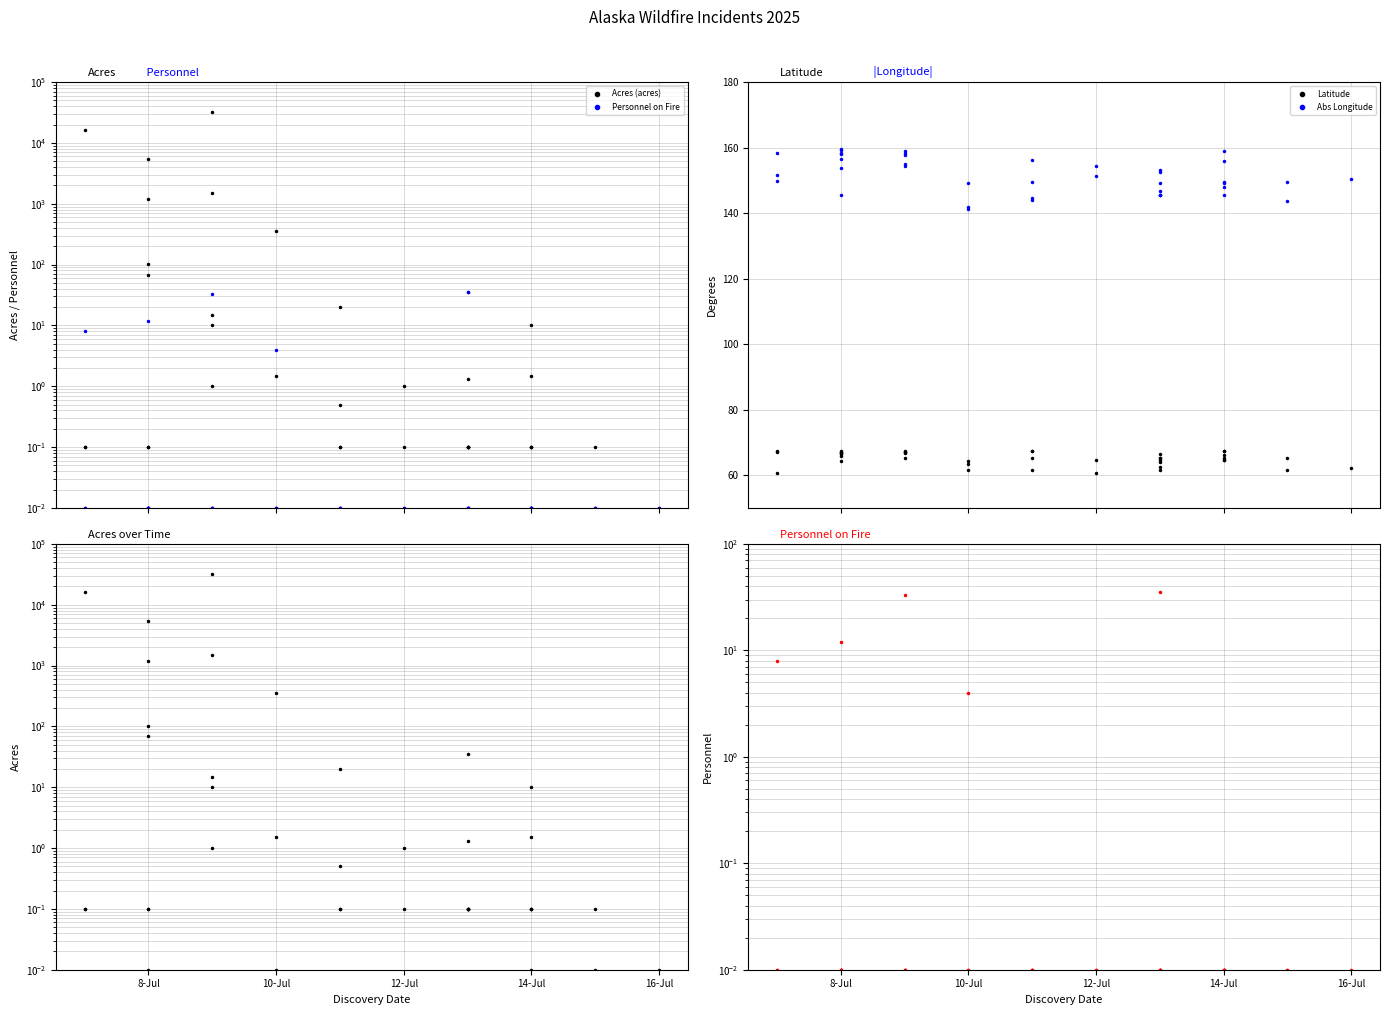

True or false: Latitude and Abs Longitude cross at least once.

False